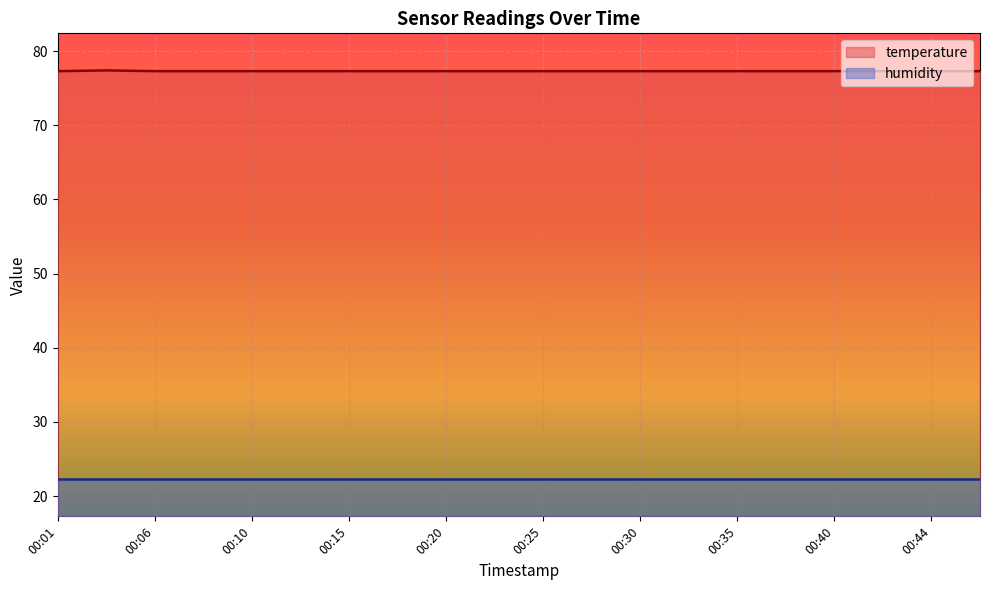

True or false: the data shows 136.1 at 00:15.

False